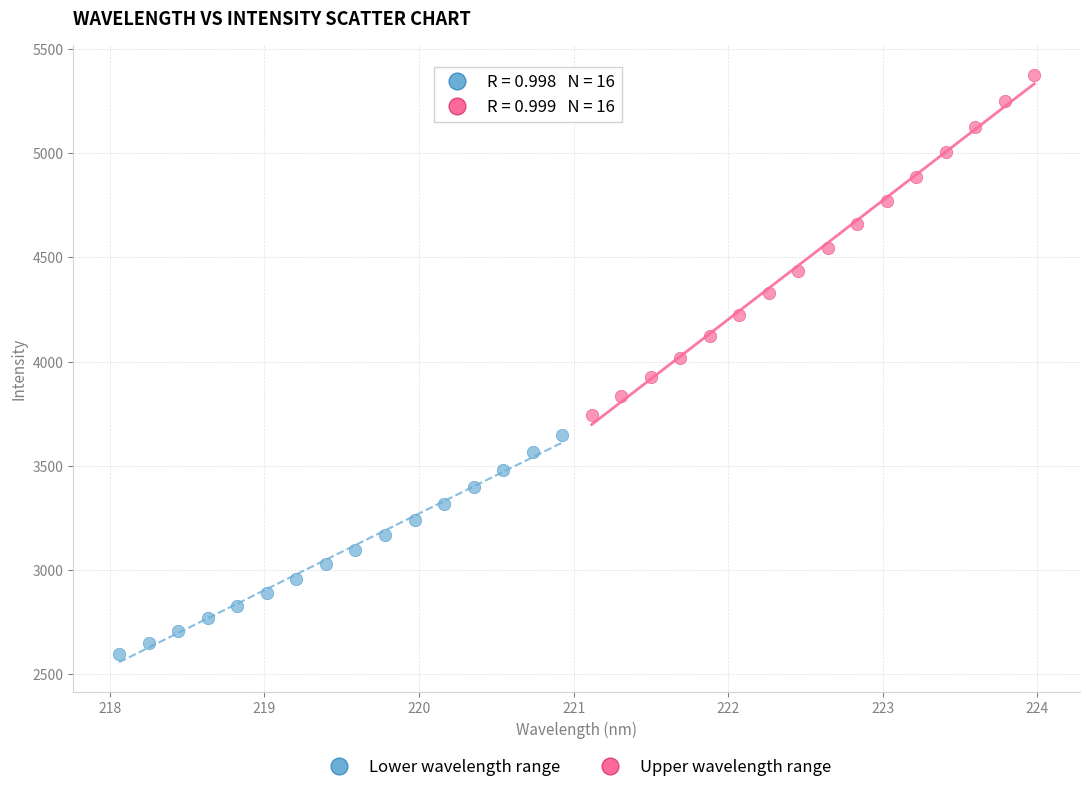

Which series reaches the maximum Y coordinate?

Upper wavelength range